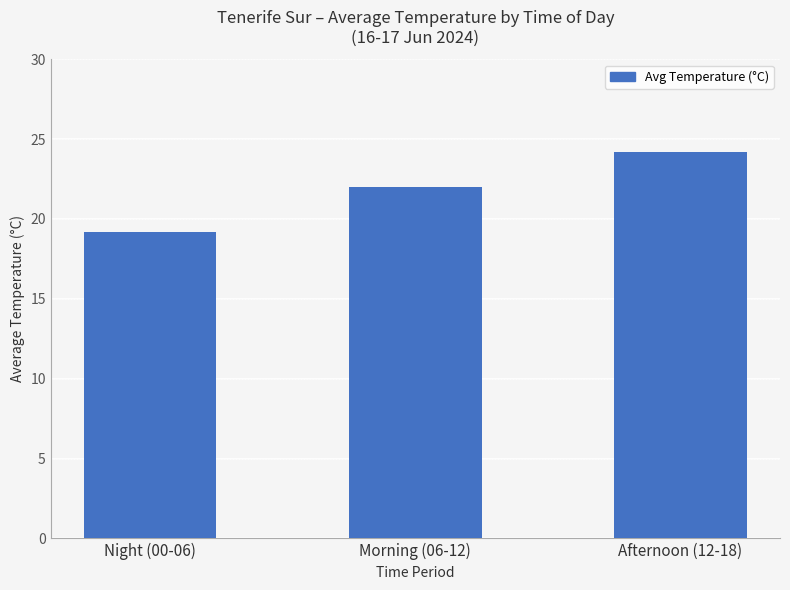

Which has a higher value, Afternoon (12-18) or Morning (06-12)?

Afternoon (12-18)